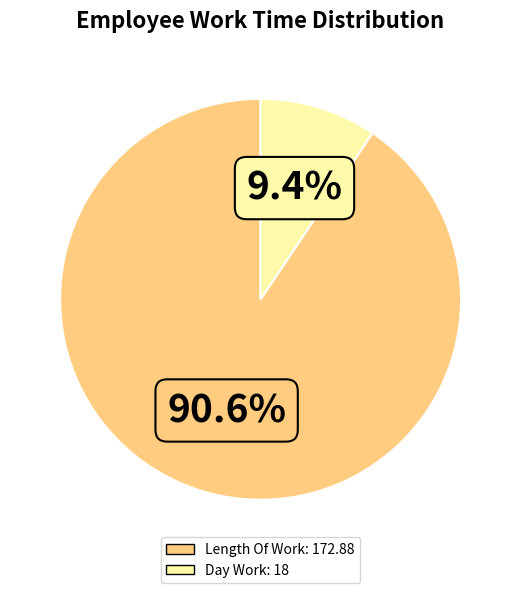

To the nearest percent, what is the average slice percentage?

50%